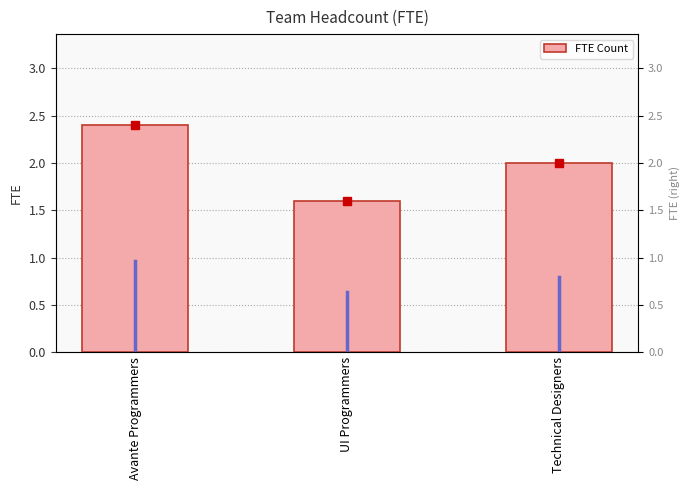

What is the sum of the values at Avante Programmers and Technical Designers?

4.4